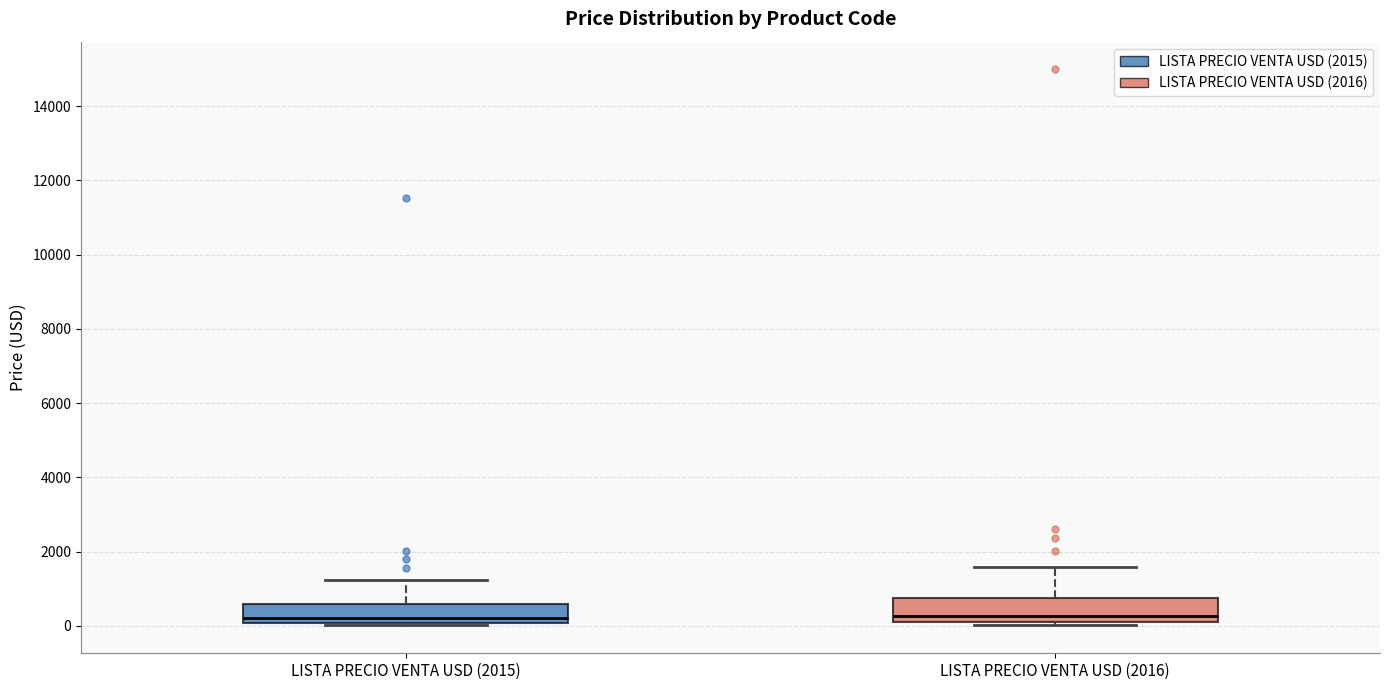

Where does the median line of the box for LISTA PRECIO VENTA USD (2015) sit on the y-axis? The values are not printed on the chart, so give them approximately, as read against the axis.

200